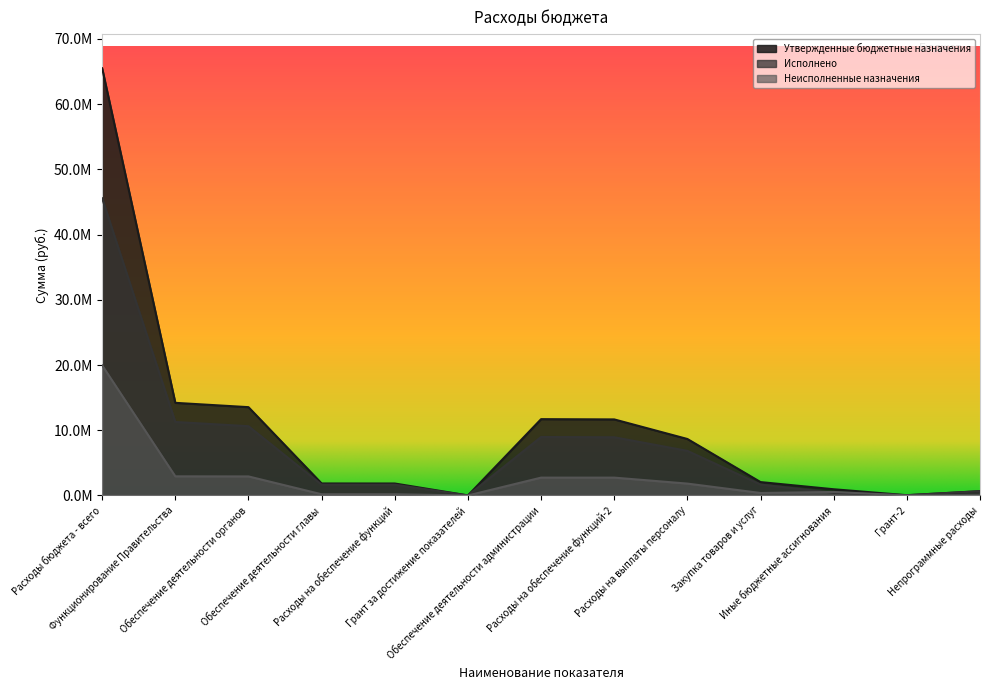

Which label corresponds to the largest value in the chart?

Расходы бюджета - всего